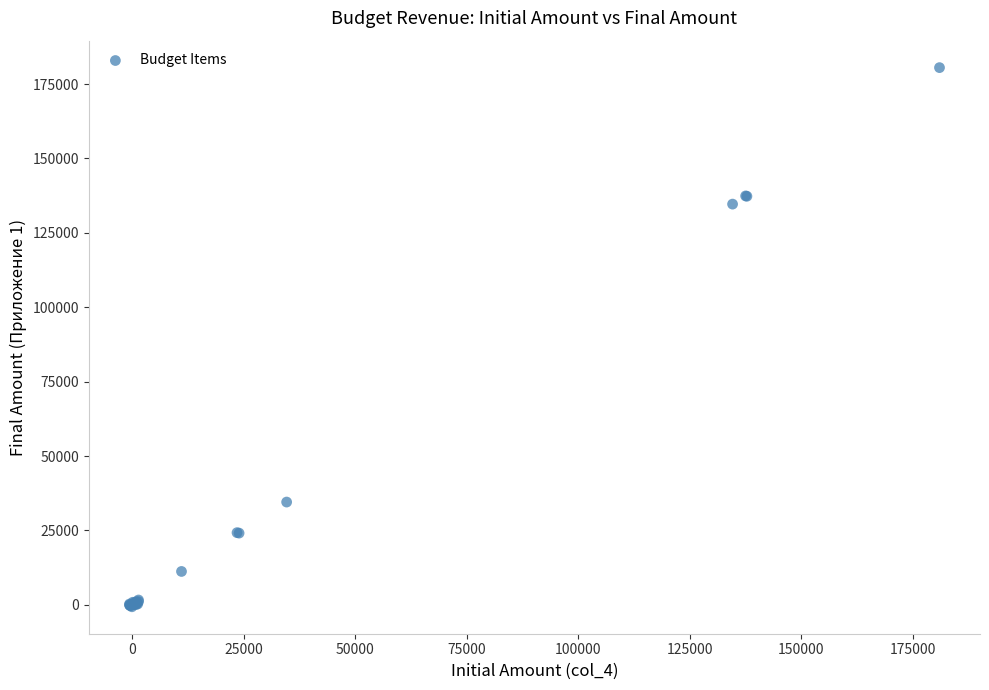

What Y value in the scatter plot is closest to 89952?

134669.6